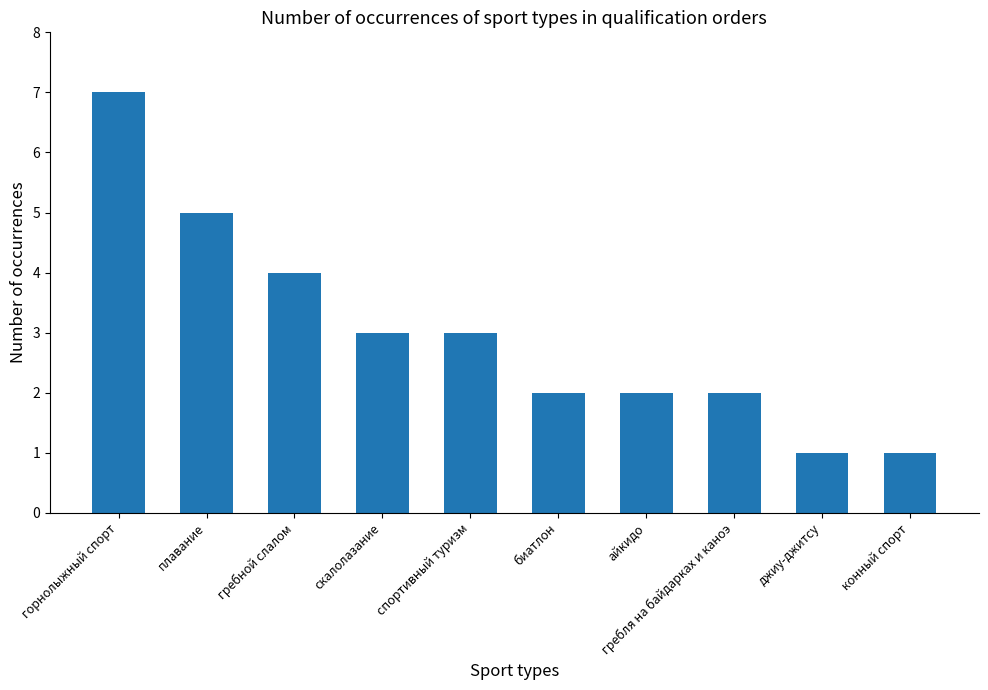

Are the bars horizontal?

No